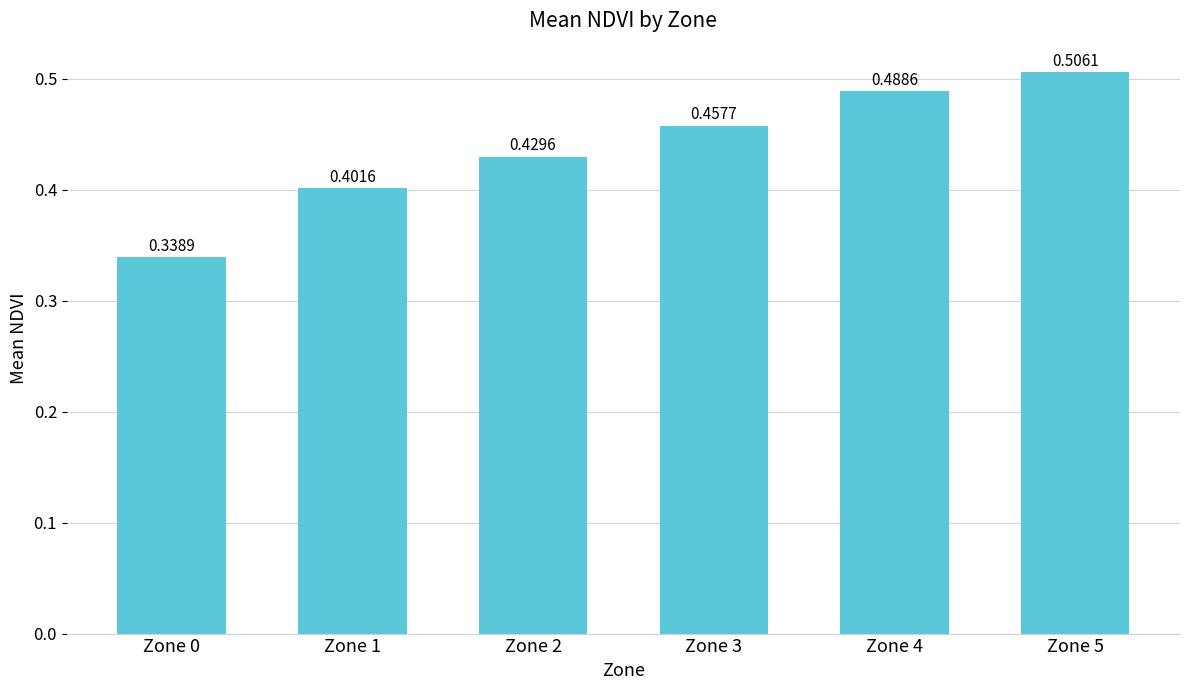

Which has a higher value, Zone 3 or Zone 2?

Zone 3